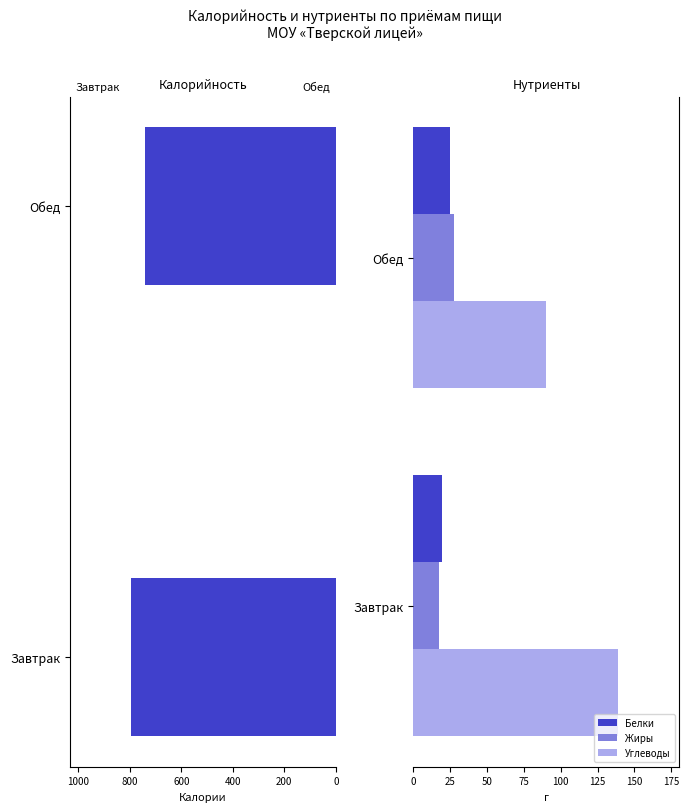

How many bars are there in total?

8